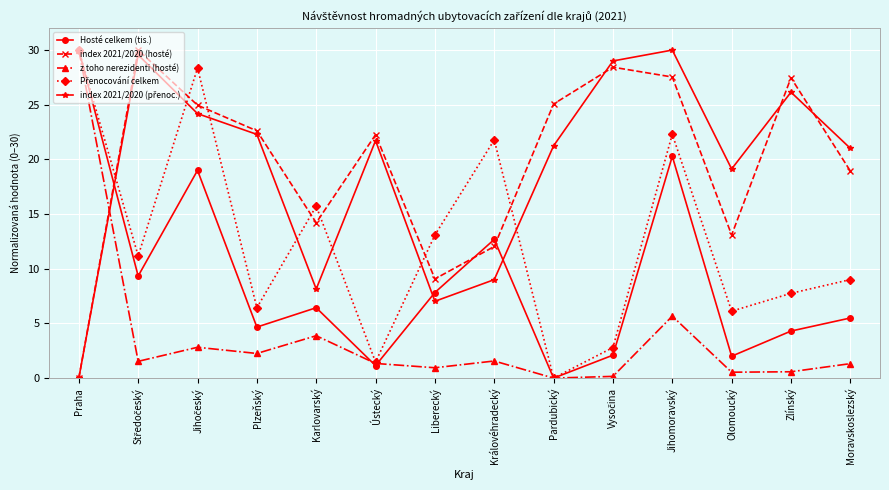

How many lines are shown in the chart?

5